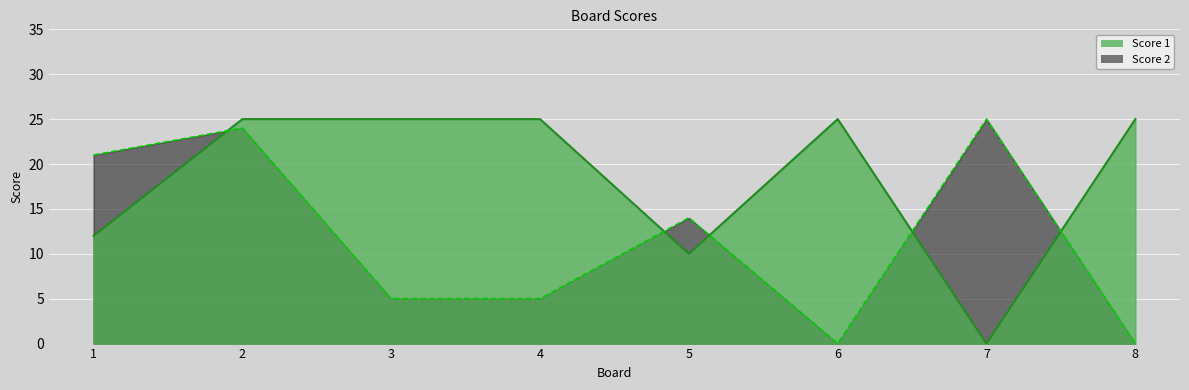

The Score 1 series shows 25 at 6. True or false?

True